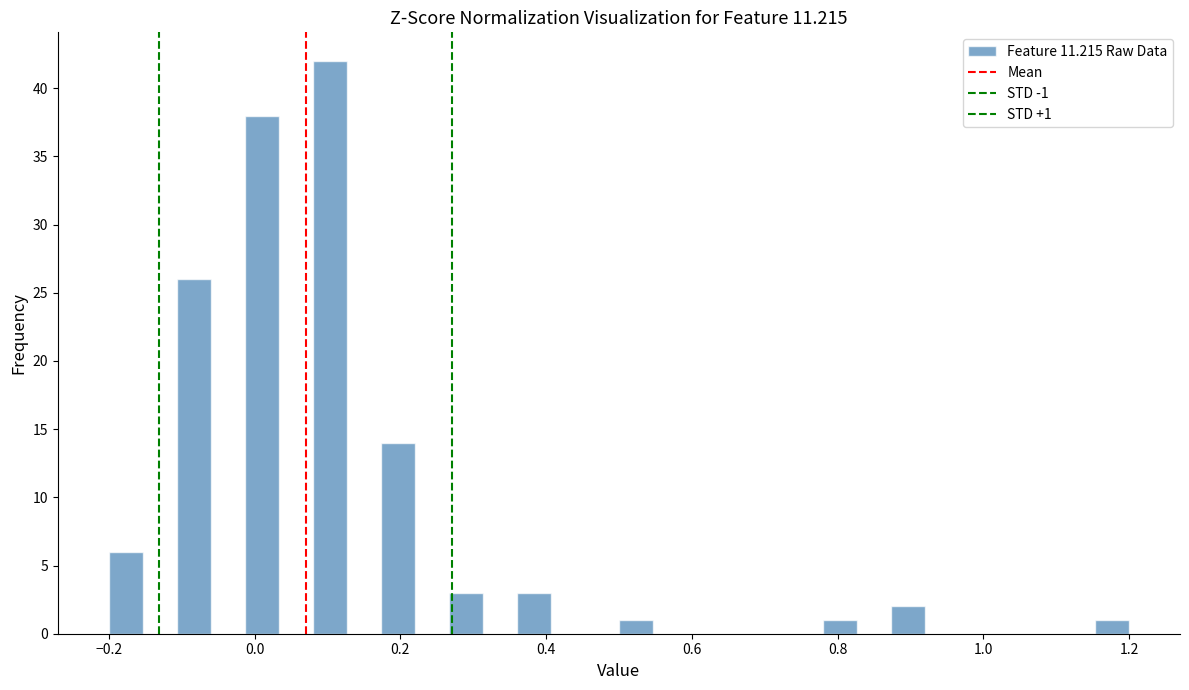

Read against the x-axis, roughly where is the centre of the tallest bar?

0.10